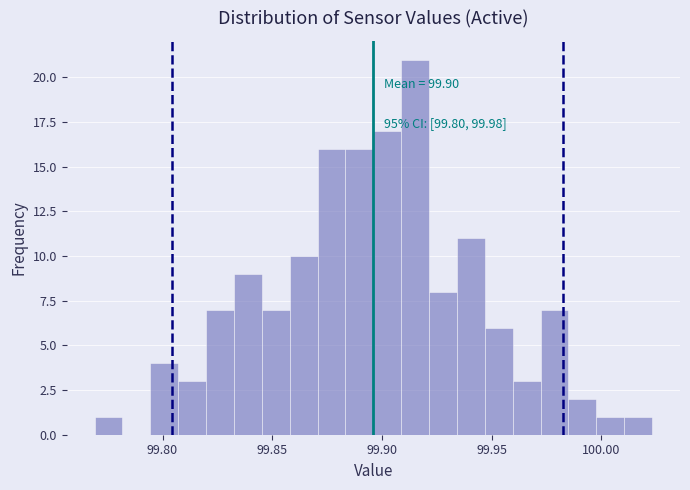

Read against the x-axis, roughly where is the centre of the tallest bar?

99.915